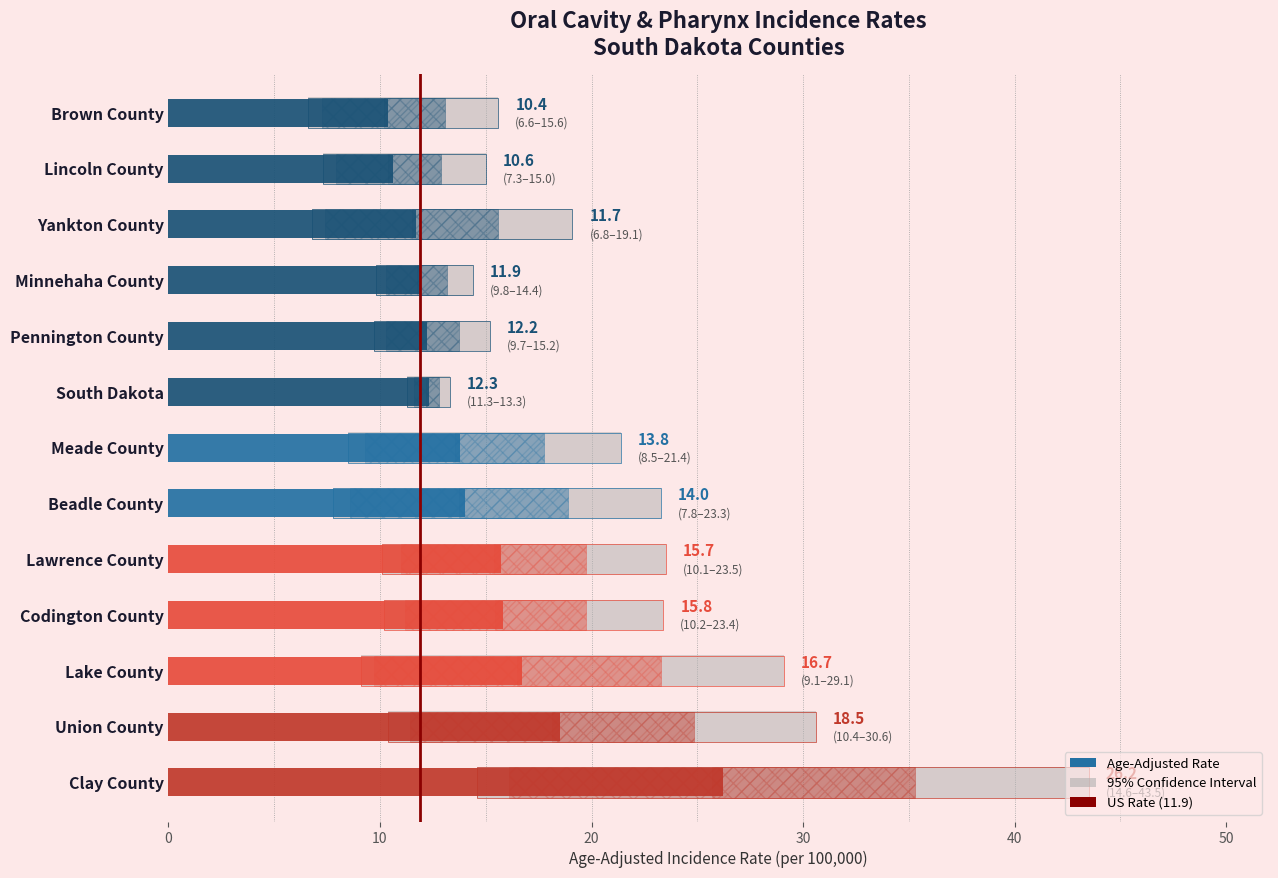

Reading left to right, transcribe all the data shown in this chart.

rates: 26.2	18.5	16.7	15.8	15.7	14.0	13.8	12.3	12.2	11.9	11.7	10.6	10.4
lower_ci: 14.6	10.4	9.1	10.2	10.1	7.8	8.5	11.3	9.7	9.8	6.8	7.3	6.6
upper_ci: 43.5	30.6	29.1	23.4	23.5	23.3	21.4	13.3	15.2	14.4	19.1	15.0	15.6